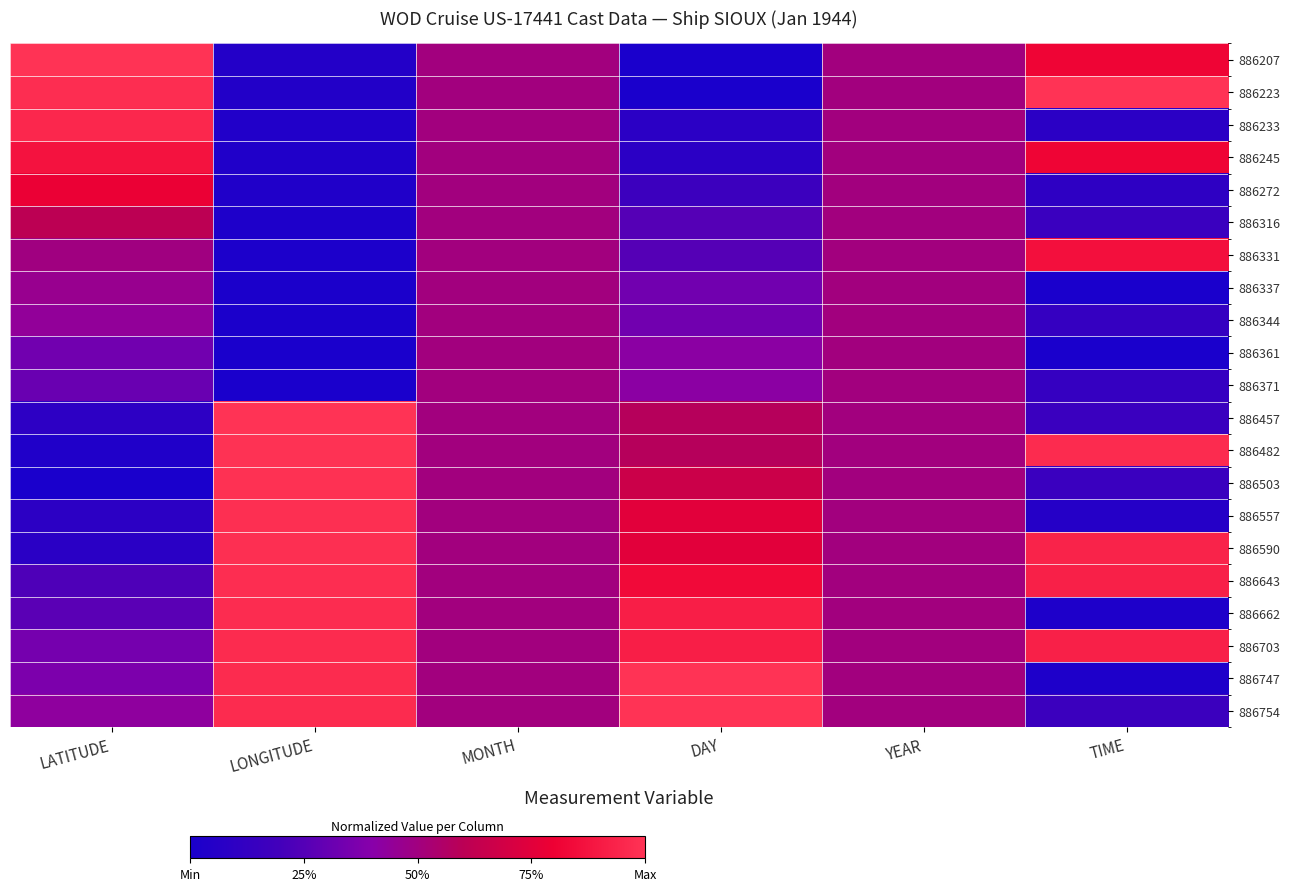

Reading left to right, transcribe all the data shown in this chart.

886207: LATITUDE=1.0	LONGITUDE=0.0	MONTH=0.5	DAY=0.0	YEAR=0.5	TIME=0.8
886223: LATITUDE=1.0	LONGITUDE=0.0	MONTH=0.5	DAY=0.0	YEAR=0.5	TIME=1.0
886233: LATITUDE=1.0	LONGITUDE=0.0	MONTH=0.5	DAY=0.1	YEAR=0.5	TIME=0.1
886245: LATITUDE=0.9	LONGITUDE=0.0	MONTH=0.5	DAY=0.1	YEAR=0.5	TIME=0.8
886272: LATITUDE=0.8	LONGITUDE=0.0	MONTH=0.5	DAY=0.2	YEAR=0.5	TIME=0.1
886316: LATITUDE=0.6	LONGITUDE=0.0	MONTH=0.5	DAY=0.2	YEAR=0.5	TIME=0.2
886331: LATITUDE=0.5	LONGITUDE=0.0	MONTH=0.5	DAY=0.2	YEAR=0.5	TIME=0.9
886337: LATITUDE=0.5	LONGITUDE=0.0	MONTH=0.5	DAY=0.3	YEAR=0.5	TIME=0.0
886344: LATITUDE=0.4	LONGITUDE=0.0	MONTH=0.5	DAY=0.3	YEAR=0.5	TIME=0.1
886361: LATITUDE=0.3	LONGITUDE=0.0	MONTH=0.5	DAY=0.4	YEAR=0.5	TIME=0.0
886371: LATITUDE=0.3	LONGITUDE=0.0	MONTH=0.5	DAY=0.4	YEAR=0.5	TIME=0.1
886457: LATITUDE=0.1	LONGITUDE=1.0	MONTH=0.5	DAY=0.6	YEAR=0.5	TIME=0.2
886482: LATITUDE=0.0	LONGITUDE=1.0	MONTH=0.5	DAY=0.6	YEAR=0.5	TIME=1.0
886503: LATITUDE=0.0	LONGITUDE=1.0	MONTH=0.5	DAY=0.7	YEAR=0.5	TIME=0.2
886557: LATITUDE=0.1	LONGITUDE=1.0	MONTH=0.5	DAY=0.8	YEAR=0.5	TIME=0.1
886590: LATITUDE=0.1	LONGITUDE=1.0	MONTH=0.5	DAY=0.8	YEAR=0.5	TIME=0.9
886643: LATITUDE=0.2	LONGITUDE=1.0	MONTH=0.5	DAY=0.8	YEAR=0.5	TIME=0.9
886662: LATITUDE=0.3	LONGITUDE=1.0	MONTH=0.5	DAY=0.9	YEAR=0.5	TIME=0.0
886703: LATITUDE=0.3	LONGITUDE=1.0	MONTH=0.5	DAY=0.9	YEAR=0.5	TIME=0.9
886747: LATITUDE=0.4	LONGITUDE=1.0	MONTH=0.5	DAY=1.0	YEAR=0.5	TIME=0.0
886754: LATITUDE=0.4	LONGITUDE=1.0	MONTH=0.5	DAY=1.0	YEAR=0.5	TIME=0.2